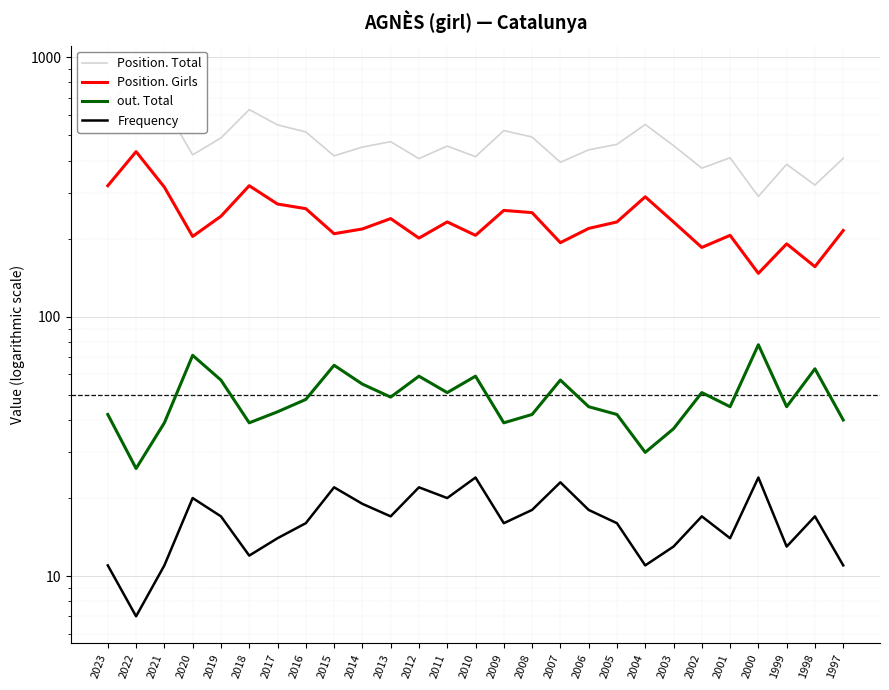

What is the approximate value of Position. Girls at 2014?

218